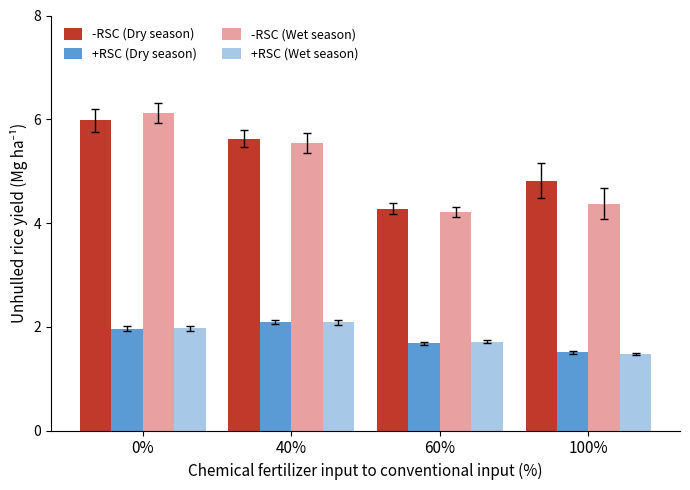

What are all the series names shown in the legend?

-RSC (Dry season), +RSC (Dry season), -RSC (Wet season), +RSC (Wet season)